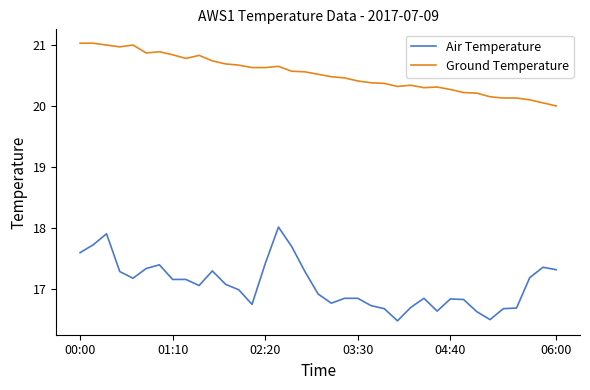

What is the minimum value shown in the chart?

16.5